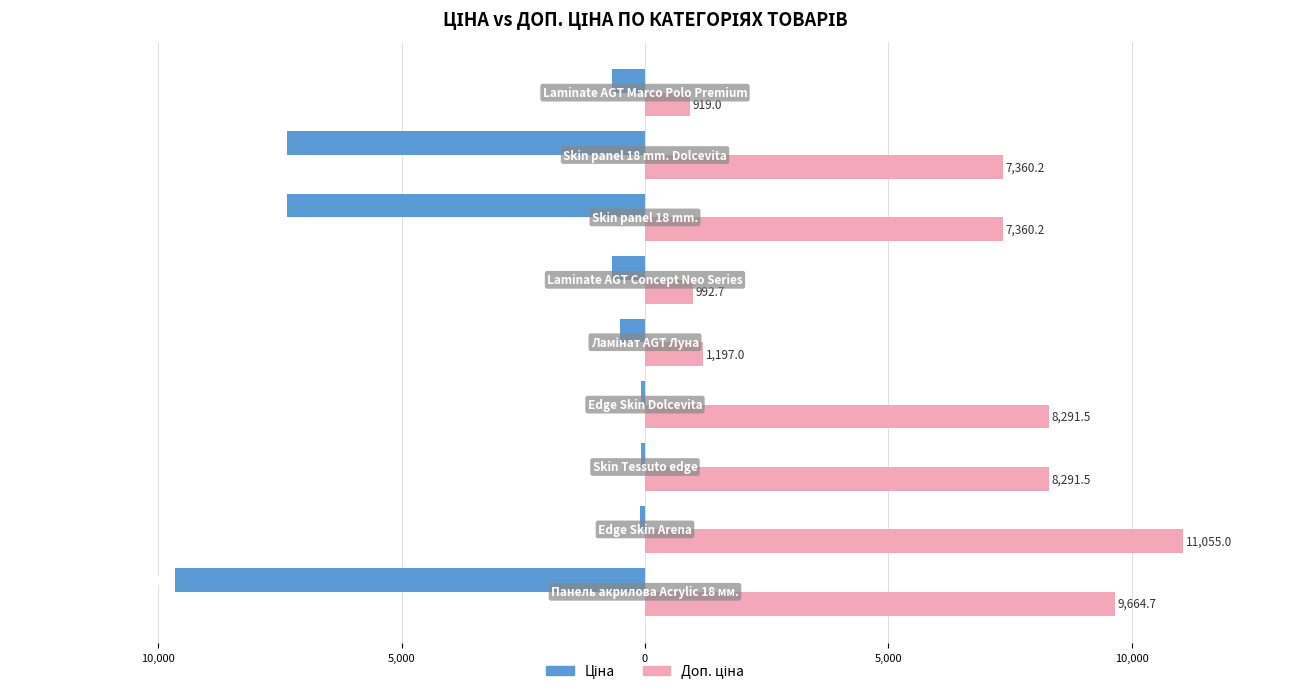

What are all the series names shown in the legend?

Ціна, Доп. ціна